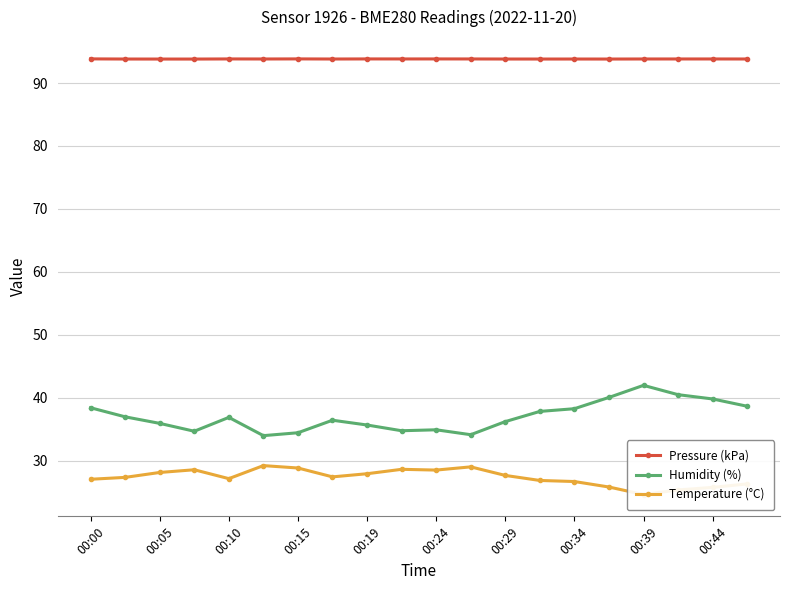

True or false: Pressure (kPa) and Humidity (%) cross at least once.

False